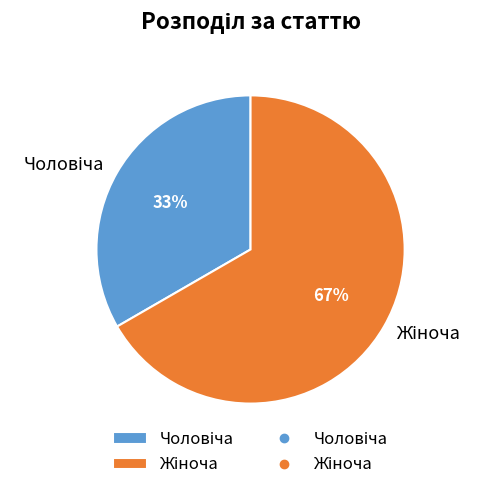

Does any single category account for the majority?

Yes